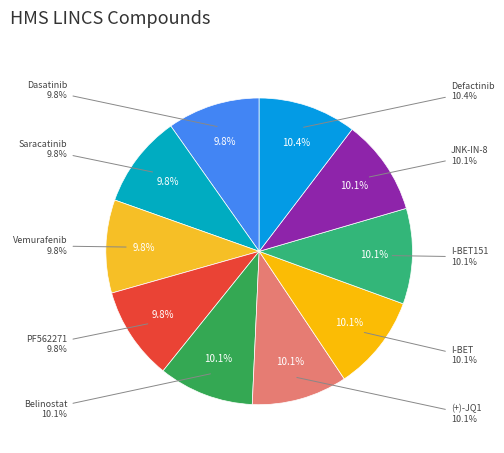

Does JNK-IN-8 account for over 50% of the chart?

No